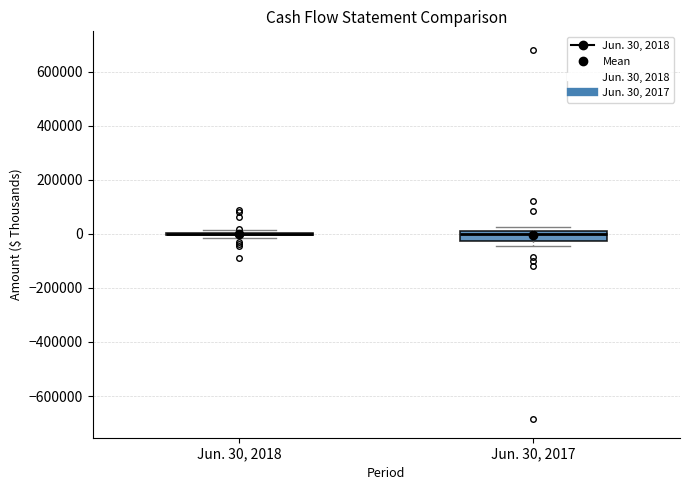

Which box is the tallest, from its lower edge to its upper edge?

Jun. 30, 2017